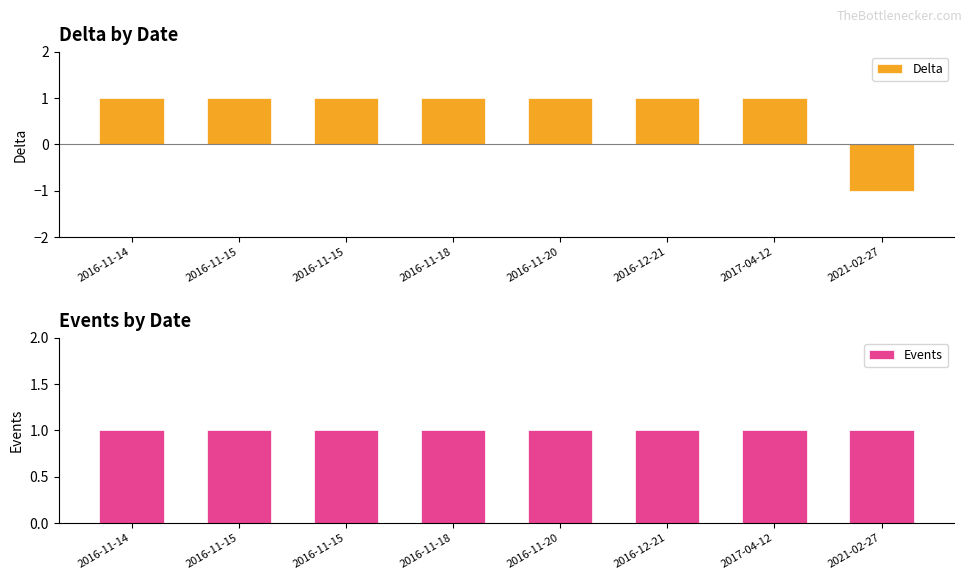

At how many categories does at least one series exceed 0?

8